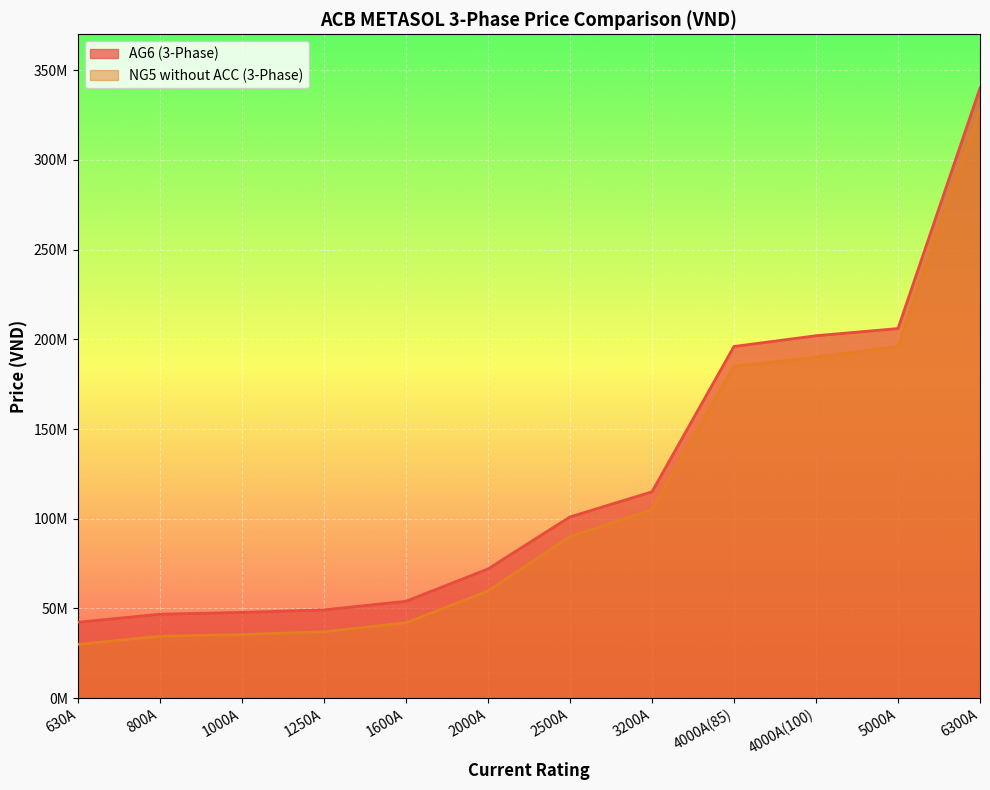

What is the maximum value shown in the chart?

340000000